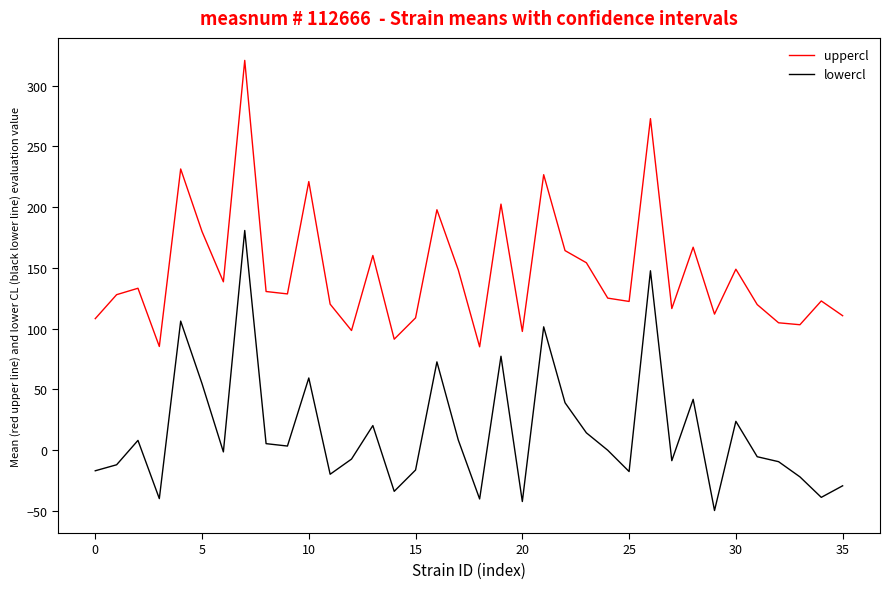

What is the minimum value shown in the chart?

-49.7